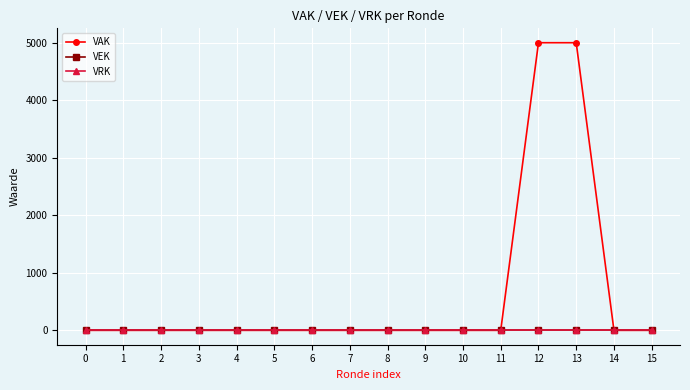

Which series has the widest spread of values?

VAK